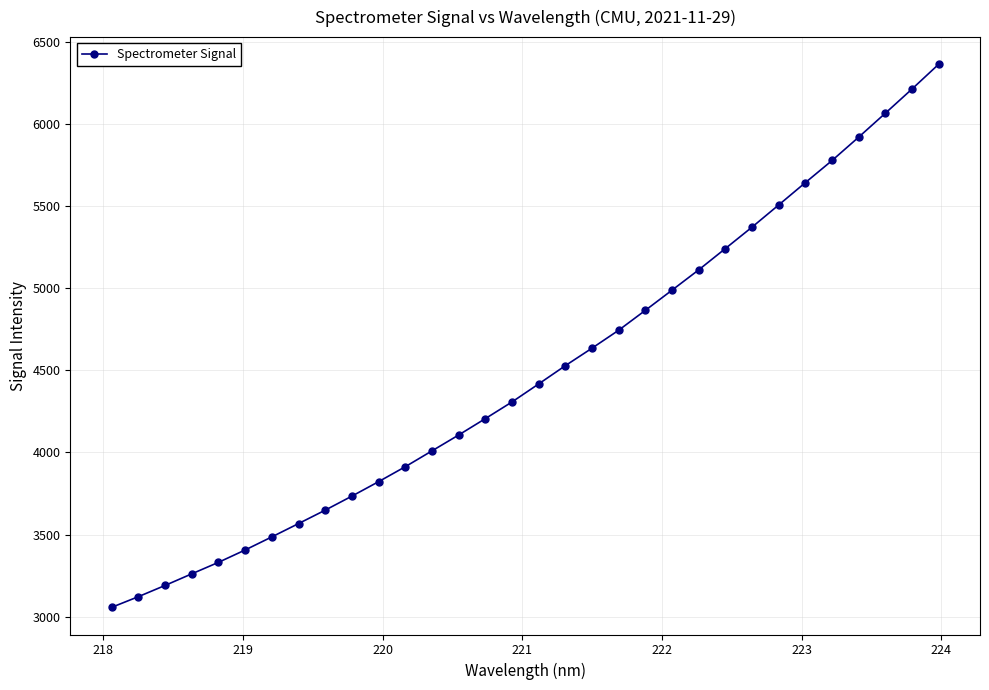

What is the average value?

4485.8